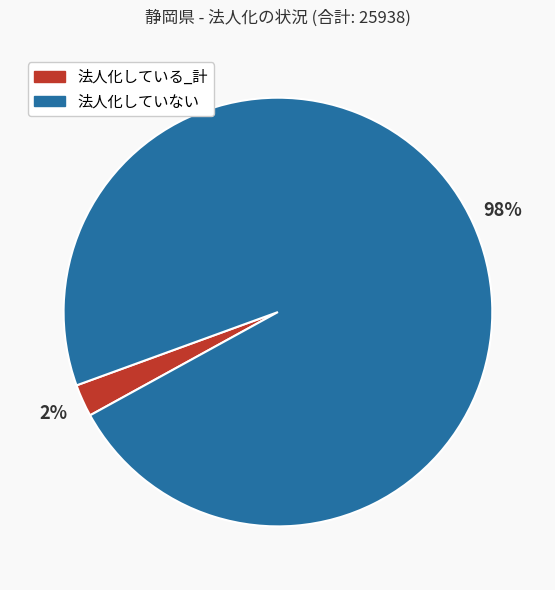

The 法人化していない slice represents 84% of the pie. True or false?

False